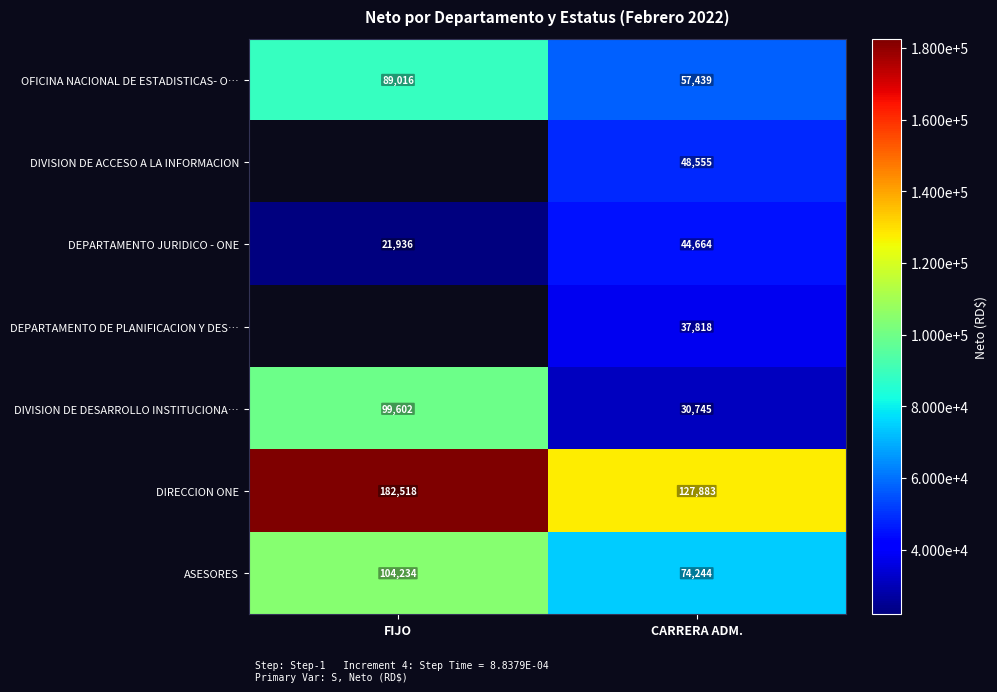

Rank the categories by DEPARTAMENTO JURIDICO - ONE value from highest to lowest.

CARRERA ADM., FIJO